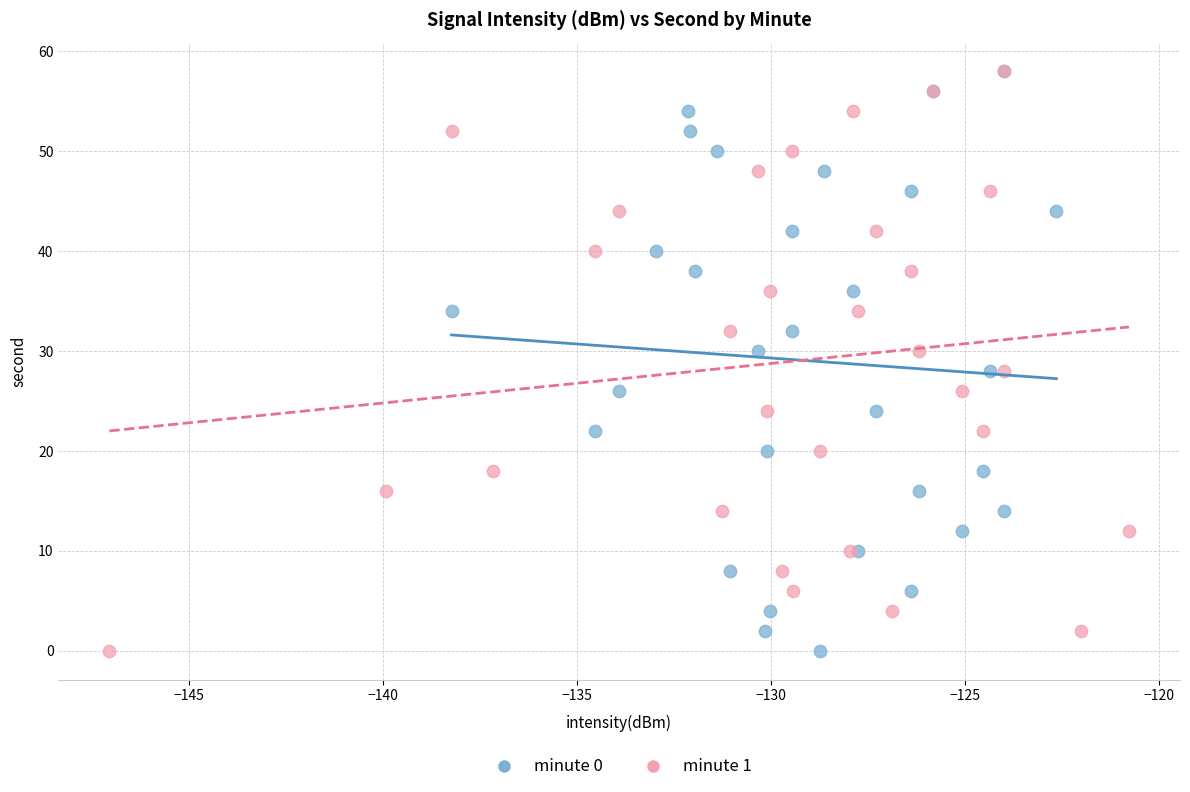

What are all the series names shown in the legend?

minute 0, minute 1